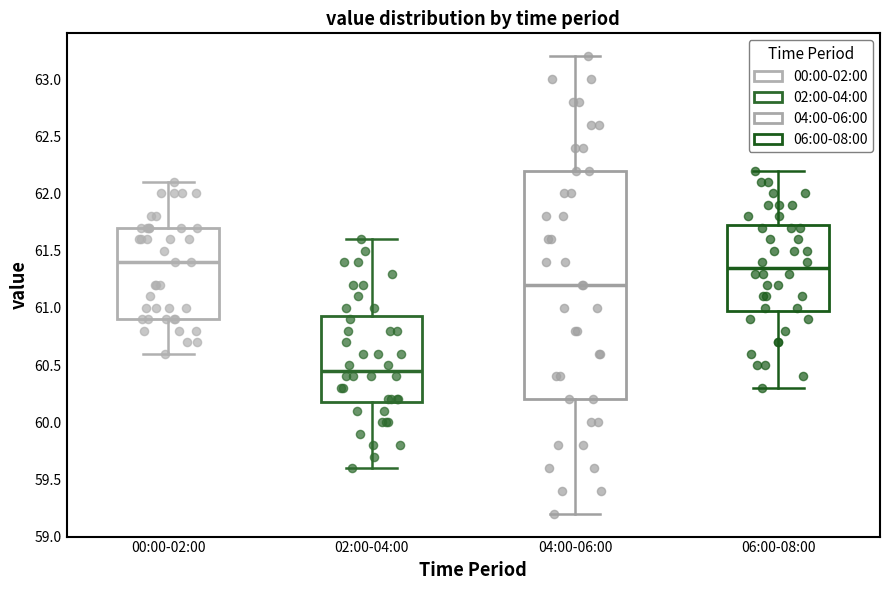

Reading left to right, read every box against the y-axis: the position of its median line, the range the box covers, and the ends of its whiskers. The values are not printed on the chart, so give them approximately, as read against the axis.

00:00-02:00: median 61.40, box 60.90 to 61.70, whiskers 60.60 to 62.10
02:00-04:00: median 60.45, box 60.20 to 60.95, whiskers 59.60 to 61.60
04:00-06:00: median 61.20, box 60.20 to 62.20, whiskers 59.20 to 63.20
06:00-08:00: median 61.35, box 61.00 to 61.75, whiskers 60.30 to 62.20